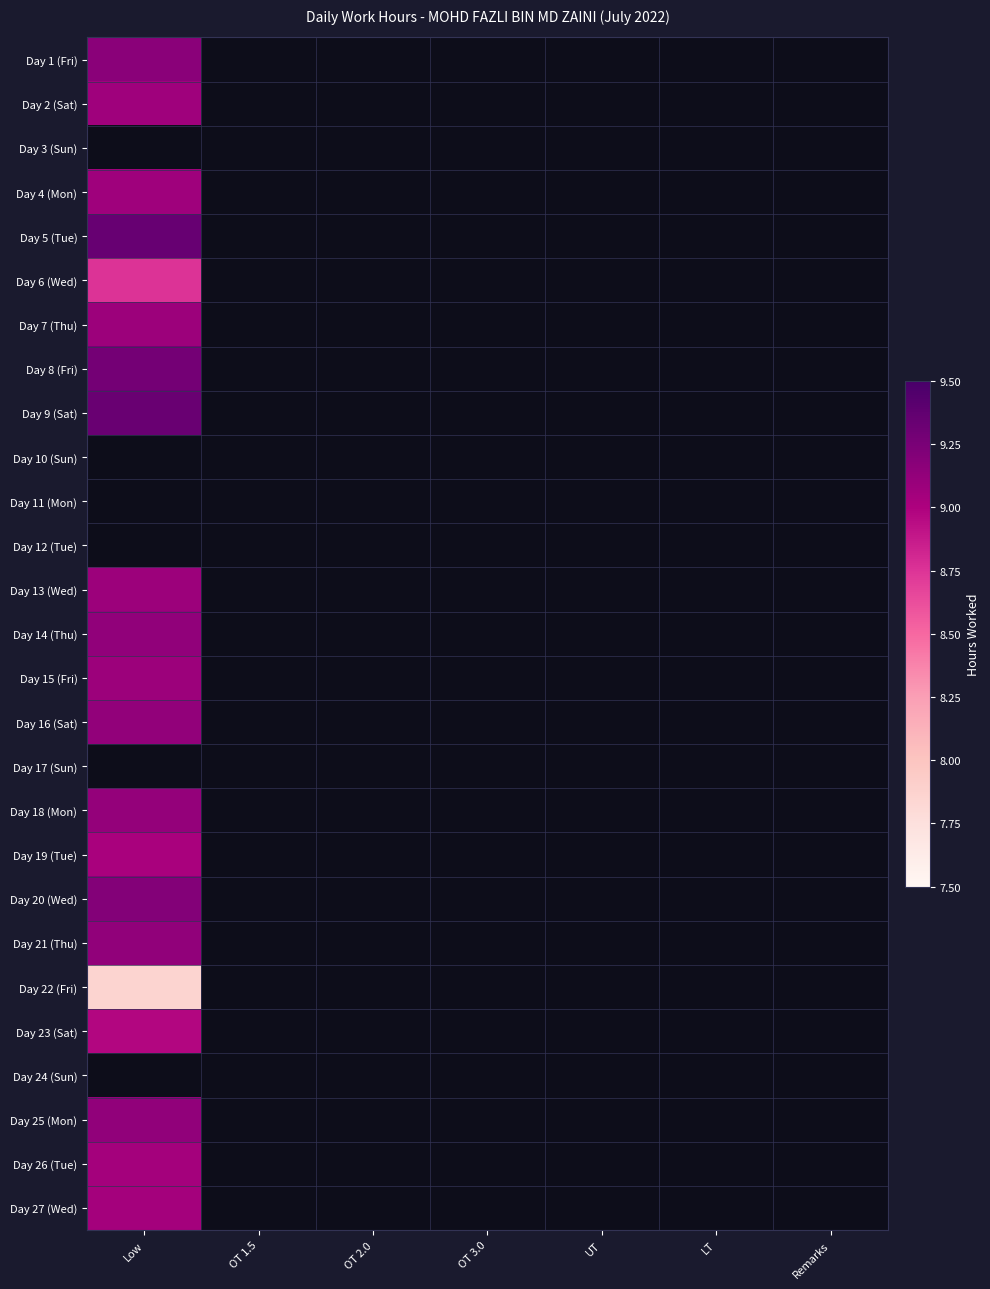

How many distinct data groups are displayed?

27